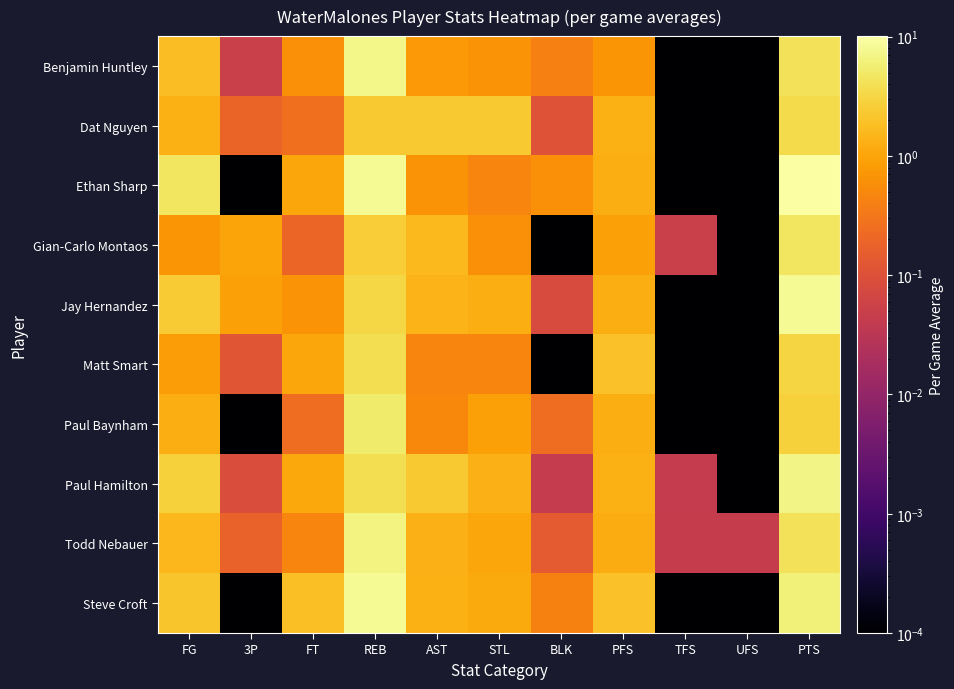

Reading right to left, extract all data points from this chart.

Benjamin Huntley: PTS=4.2	UFS=0.0	TFS=0.0	PFS=0.7	BLK=0.4	STL=0.7	AST=0.8	REB=7.1	FT=0.6	3P=0.1	FG=1.8
Dat Nguyen: PTS=3.5	UFS=0.0	TFS=0.0	PFS=1.3	BLK=0.1	STL=2.4	AST=2.3	REB=2.4	FT=0.3	3P=0.2	FG=1.3
Ethan Sharp: PTS=10.1	UFS=0.0	TFS=0.0	PFS=1.3	BLK=0.6	STL=0.5	AST=0.7	REB=8.2	FT=1.0	3P=0.0	FG=4.5
Gian-Carlo Montaos: PTS=4.6	UFS=0.0	TFS=0.1	PFS=0.9	BLK=0.0	STL=0.6	AST=1.6	REB=2.6	FT=0.2	3P=1.0	FG=0.7
Jay Hernandez: PTS=8.2	UFS=0.0	TFS=0.0	PFS=1.2	BLK=0.1	STL=1.2	AST=1.4	REB=3.2	FT=0.7	3P=0.9	FG=2.4
Matt Smart: PTS=3.1	UFS=0.0	TFS=0.0	PFS=1.9	BLK=0.0	STL=0.5	AST=0.5	REB=3.9	FT=1.1	3P=0.1	FG=0.8
Paul Baynham: PTS=2.8	UFS=0.0	TFS=0.0	PFS=1.2	BLK=0.2	STL=0.9	AST=0.5	REB=5.3	FT=0.2	3P=0.0	FG=1.2
Paul Hamilton: PTS=7.0	UFS=0.0	TFS=0.0	PFS=1.3	BLK=0.0	STL=1.4	AST=2.4	REB=3.8	FT=1.1	3P=0.1	FG=2.8
Todd Nebauer: PTS=4.2	UFS=0.0	TFS=0.0	PFS=1.2	BLK=0.1	STL=1.0	AST=1.4	REB=6.7	FT=0.5	3P=0.2	FG=1.6
Steve Croft: PTS=6.1	UFS=0.0	TFS=0.0	PFS=2.0	BLK=0.4	STL=1.1	AST=1.3	REB=8.3	FT=1.9	3P=0.0	FG=2.1